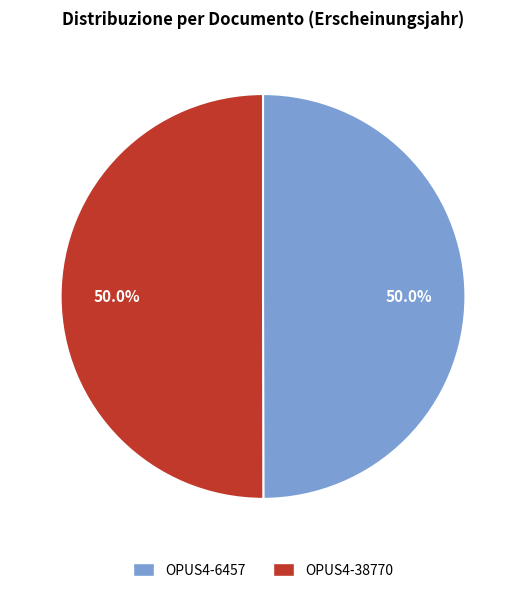

To the nearest percent, what is the combined percentage of OPUS4-6457 and OPUS4-38770?

100%